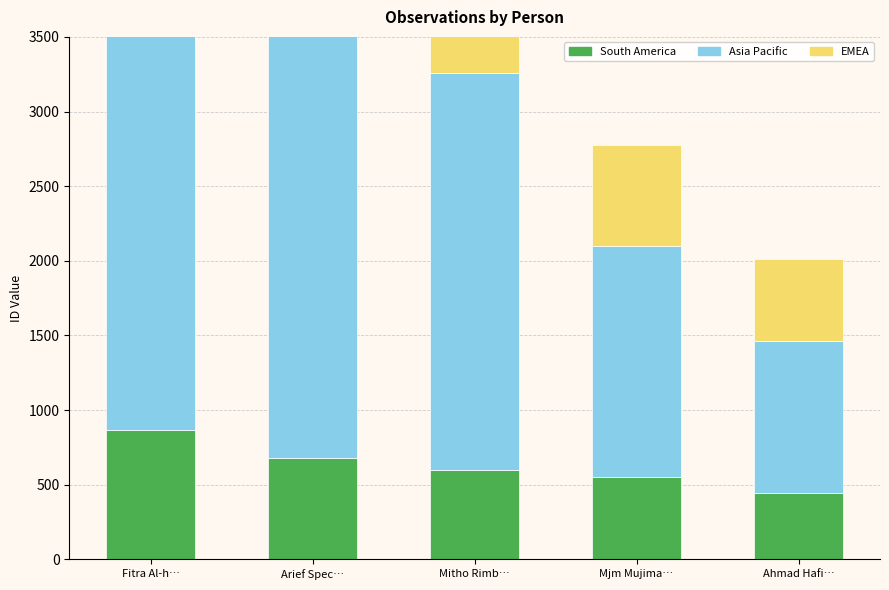

What is the sum of the South America values at Mitho Rimb… and Arief Spec…?

1276